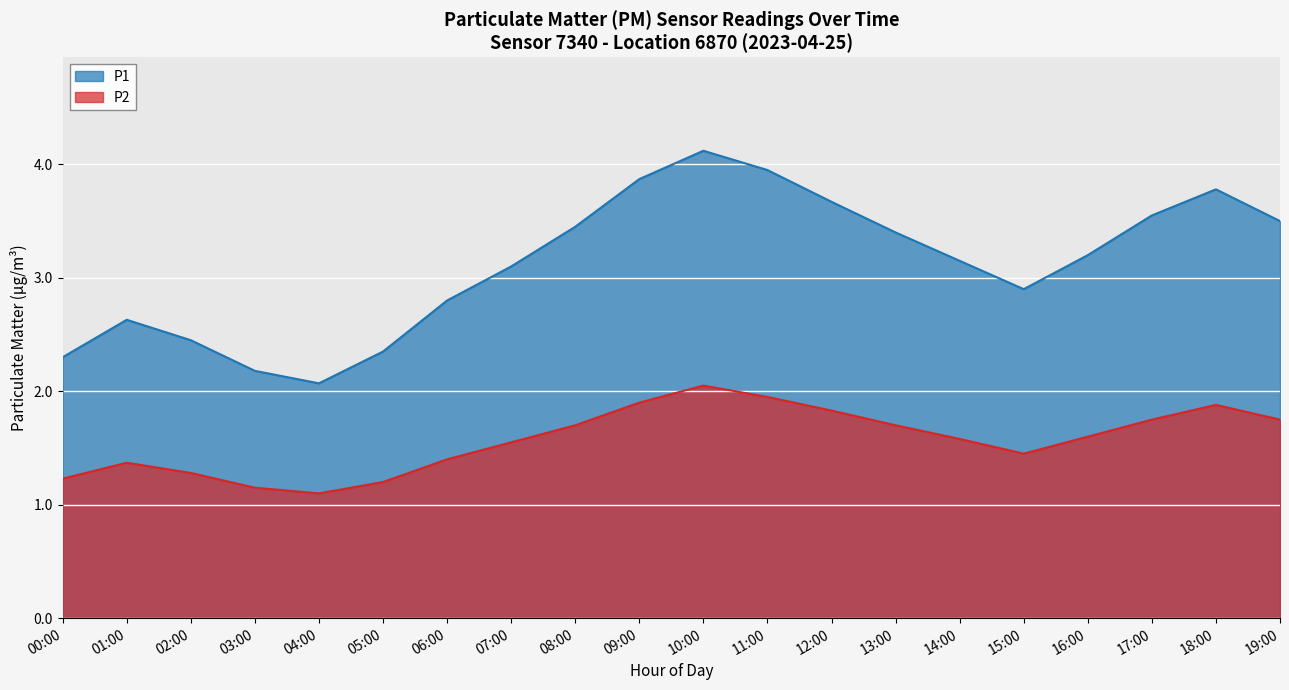

Is the value of P2 at 04:00 greater than the value of P1 at 14:00?

No